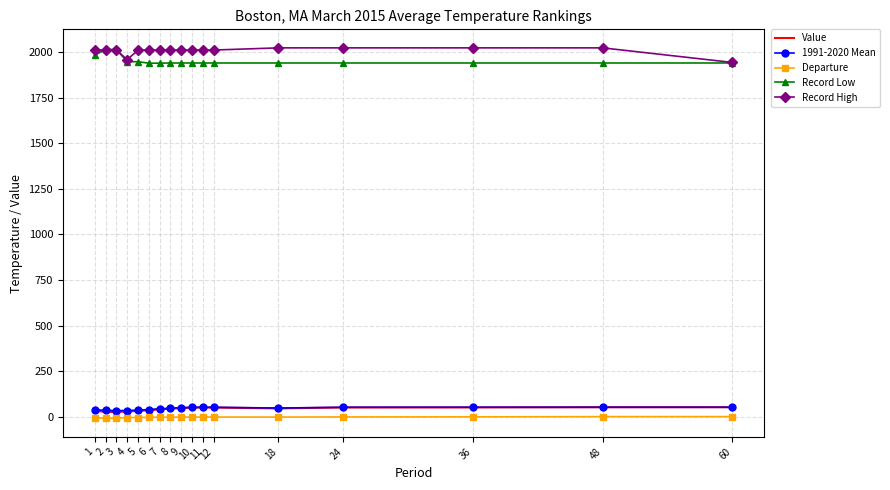

True or false: Record Low and Value cross at least once.

False